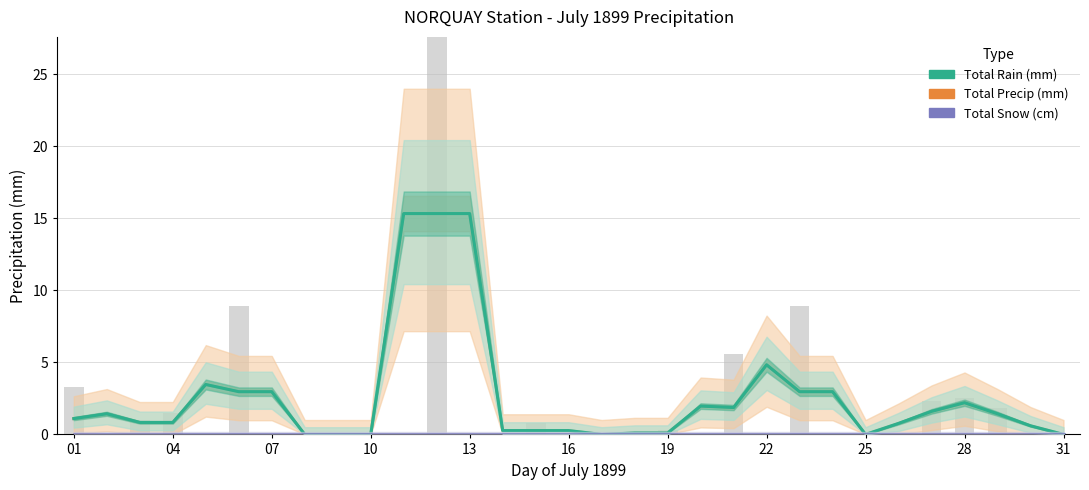

The Total Rain (mm) series shows 6.4 at 22. True or false?

False